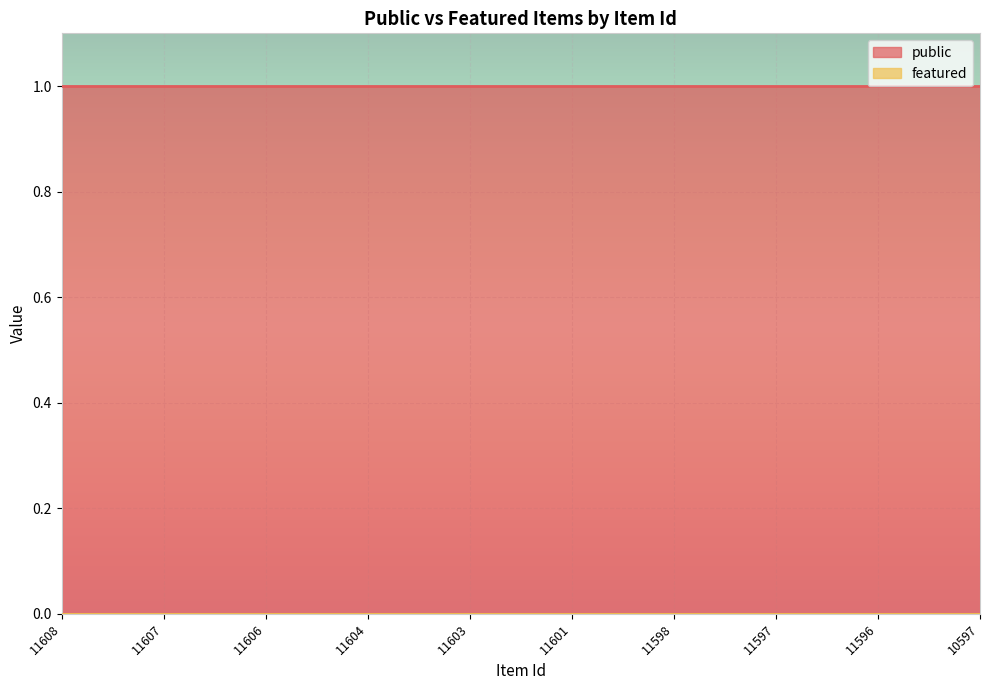

True or false: public and featured cross at least once.

False